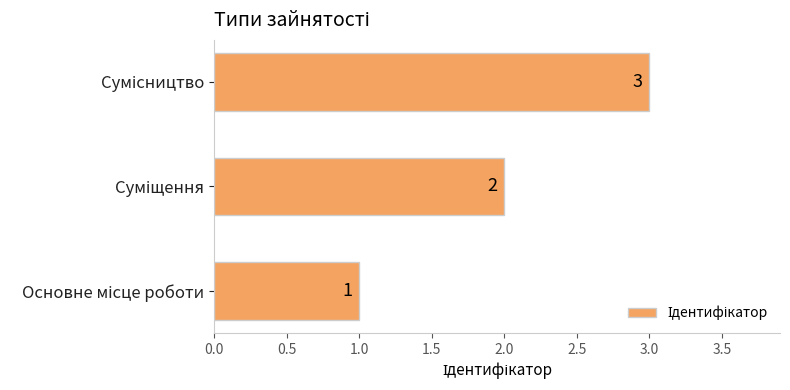

Count the values in the range 1 to 3.

3